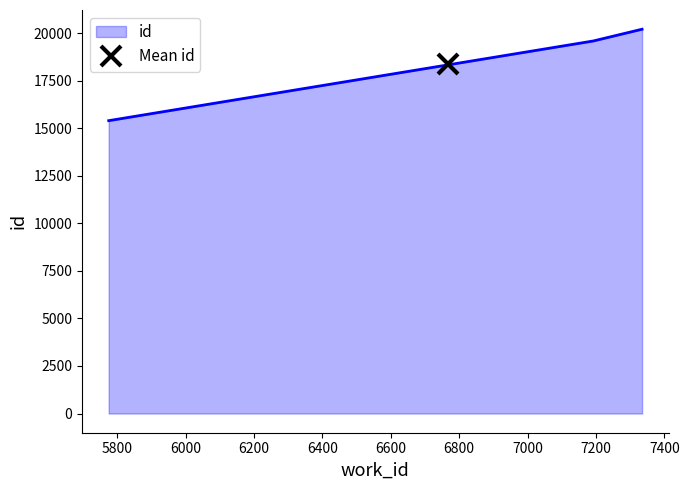

What value does the data have at 5775?

15405